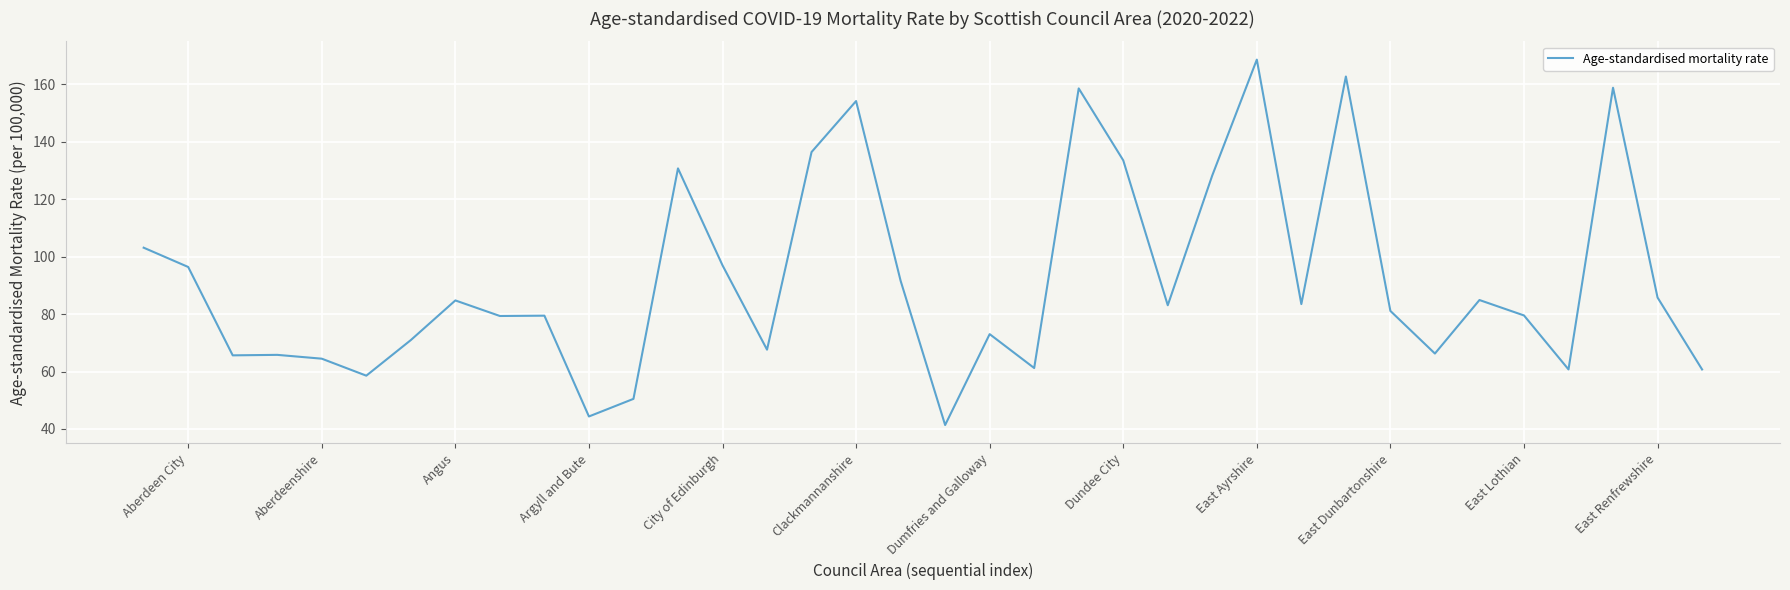

What is the difference between the maximum and minimum values?

127.3